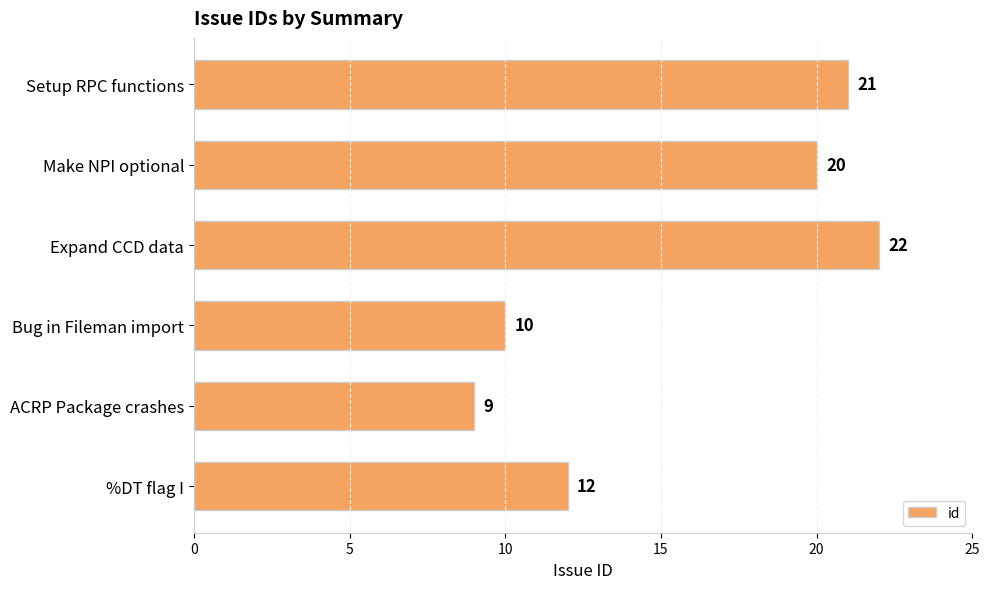

What is the smallest value displayed?

9